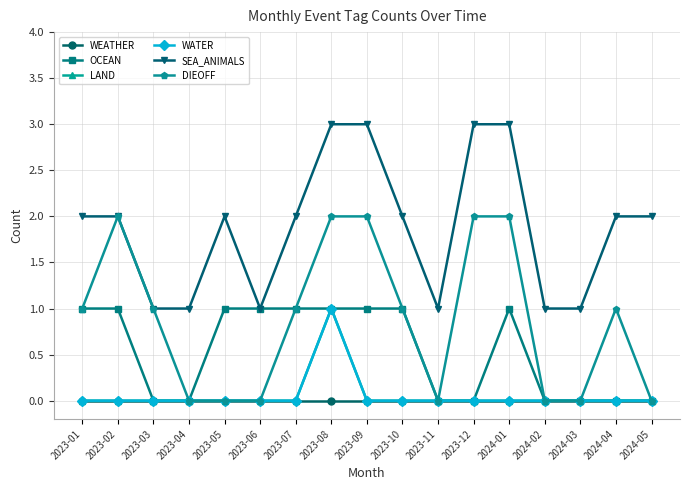

The DIEOFF series shows 1 at 2023-06. True or false?

False